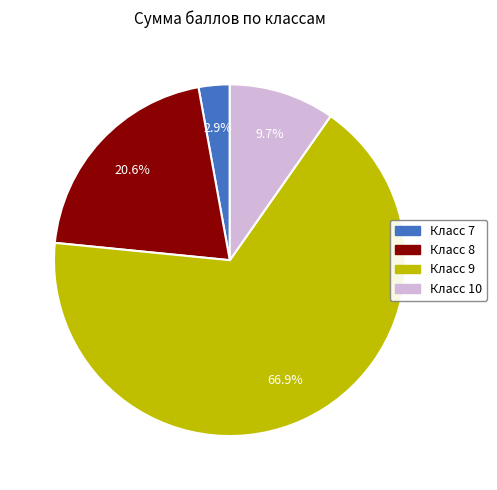

How many slices are in this pie chart?

4